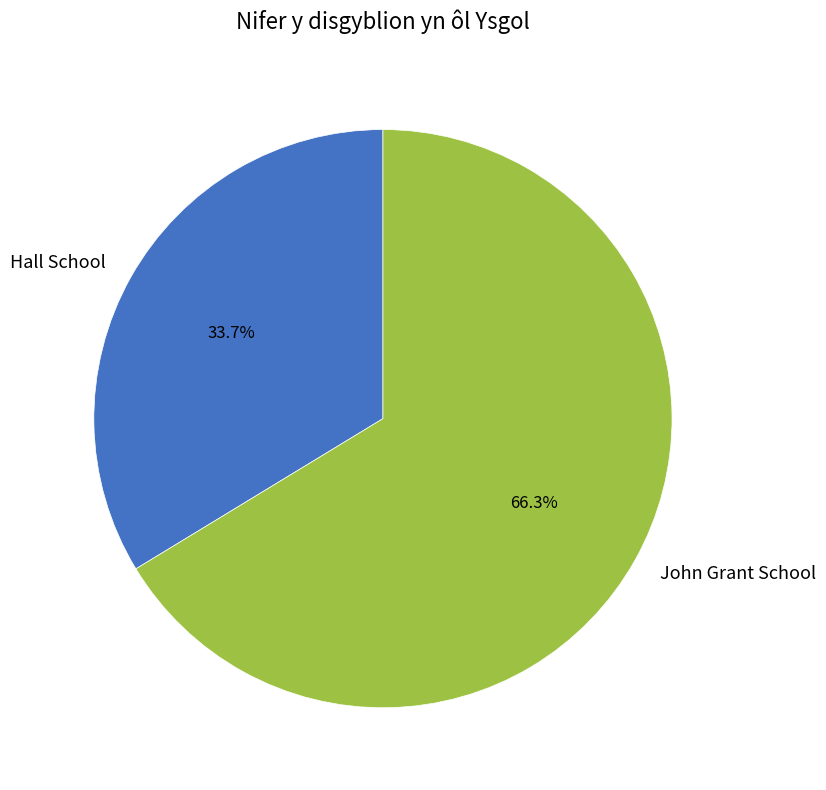

What is the majority slice?

John Grant School